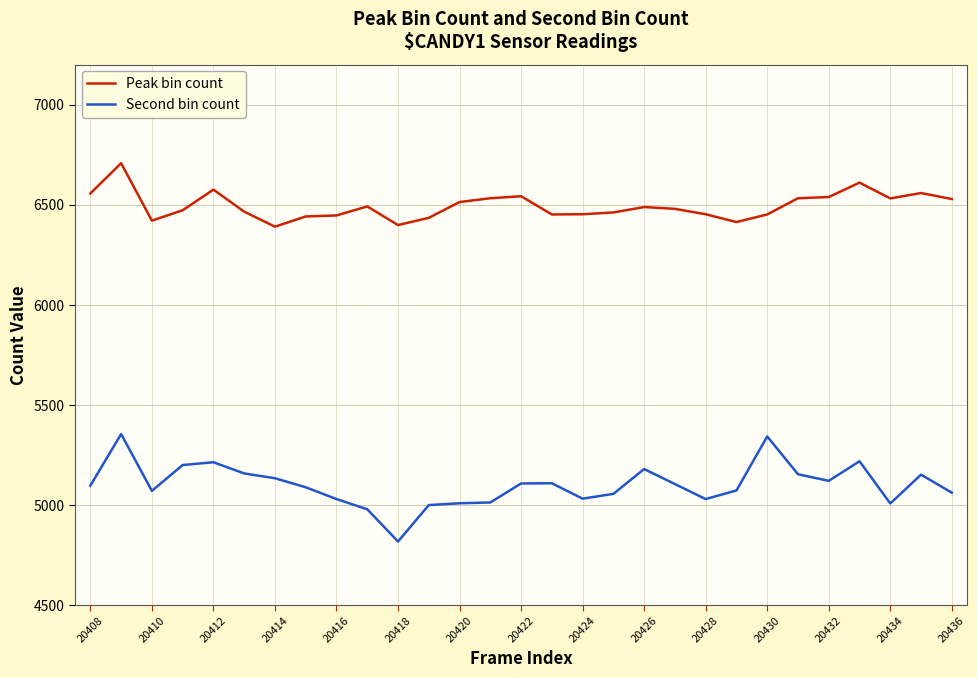

What is the difference between the maximum and minimum values in the Second bin count series?

537